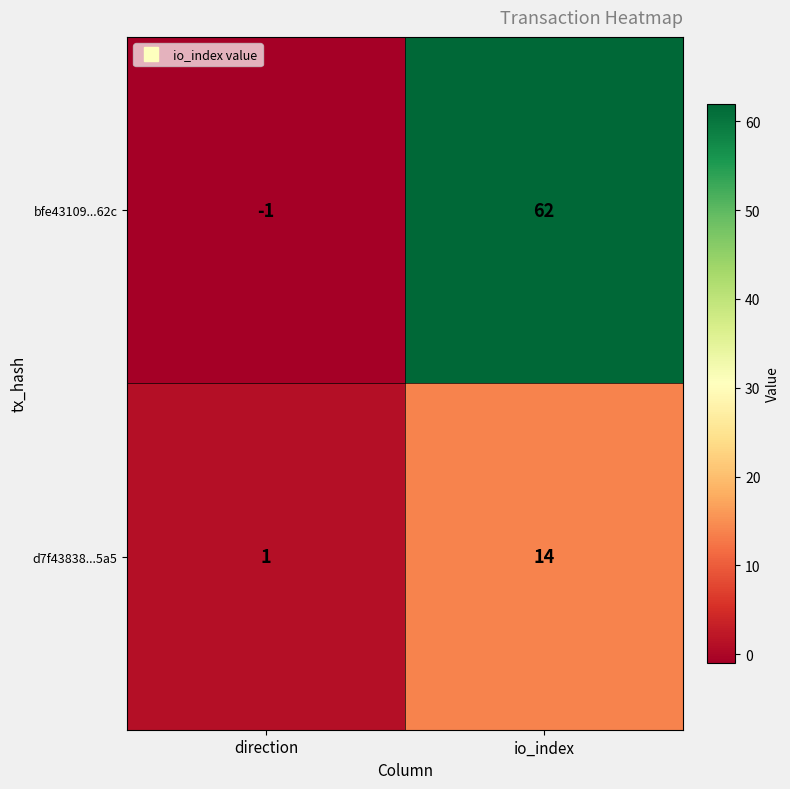

What is the maximum value shown in the chart?

62